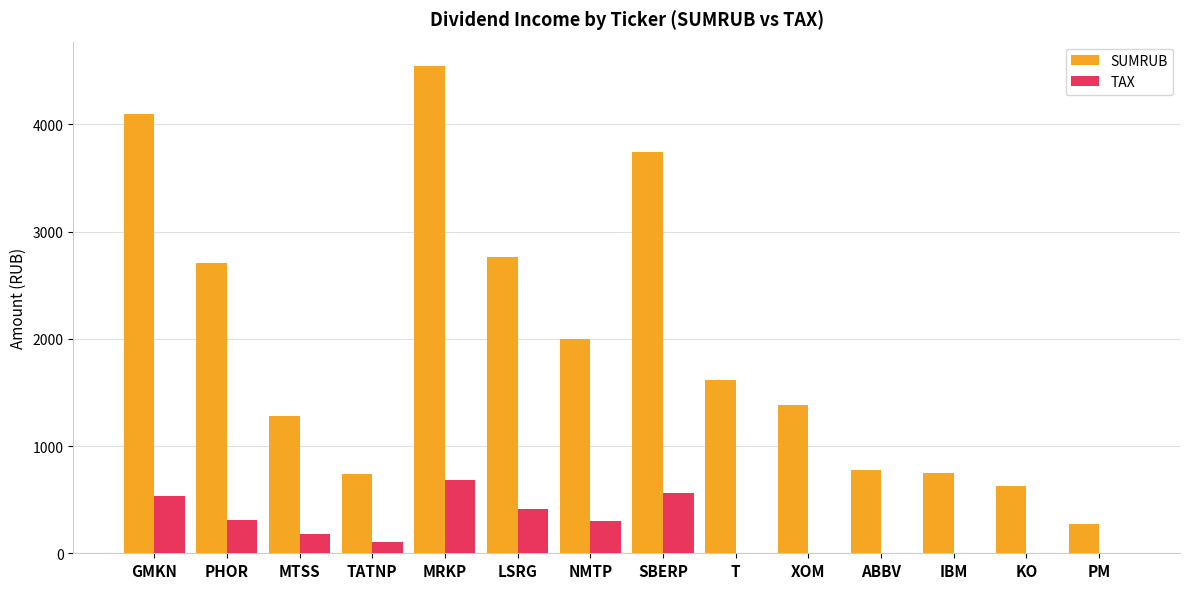

What value does the SUMRUB series have at MTSS?

1277.1